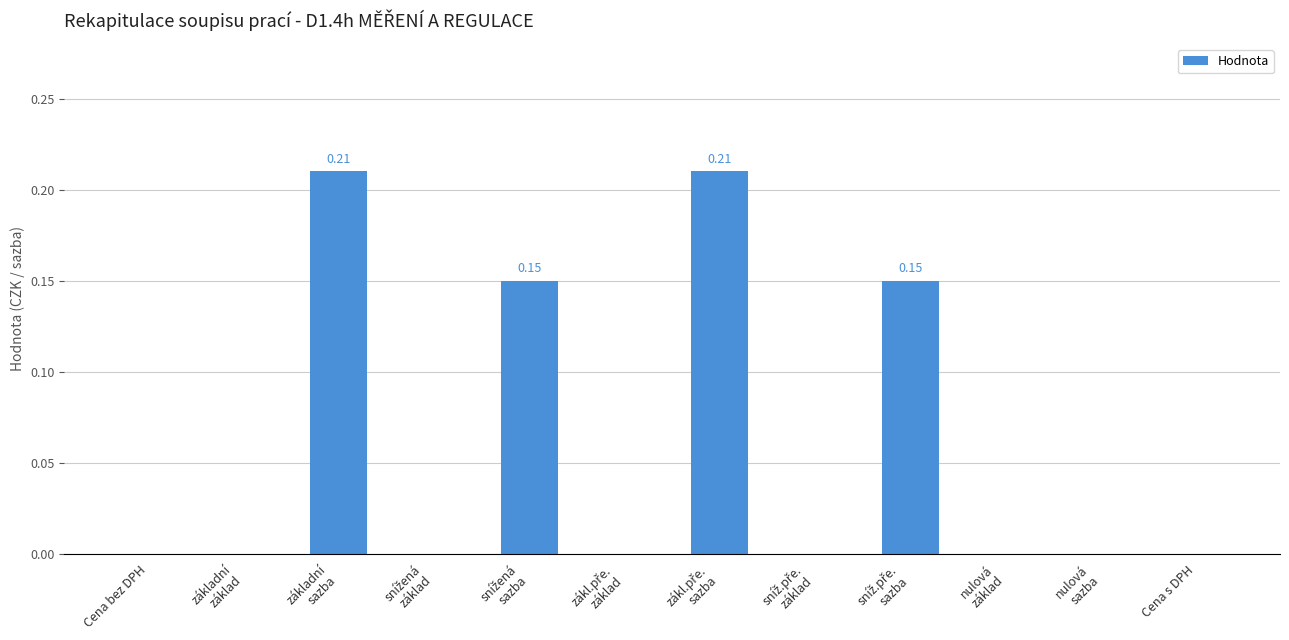

Is it true that the value at nulová
sazba is 0.0?

True